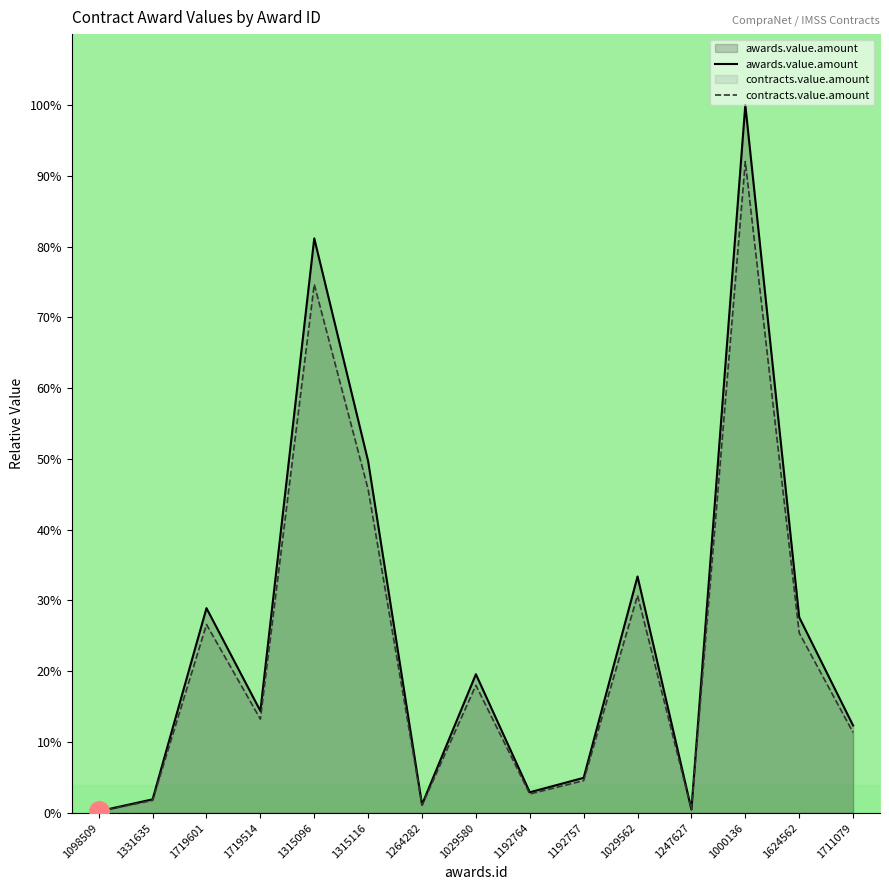

True or false: contracts.value.amount has more than 2 interior local peaks.

True